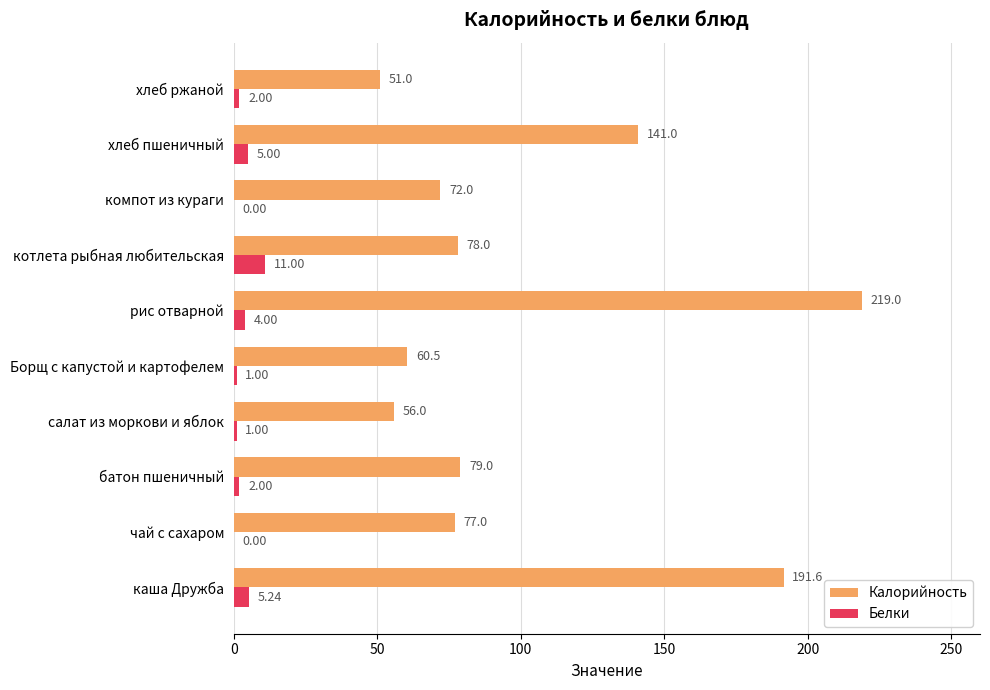

Which category has the highest value in the Калорийность series?

рис отварной